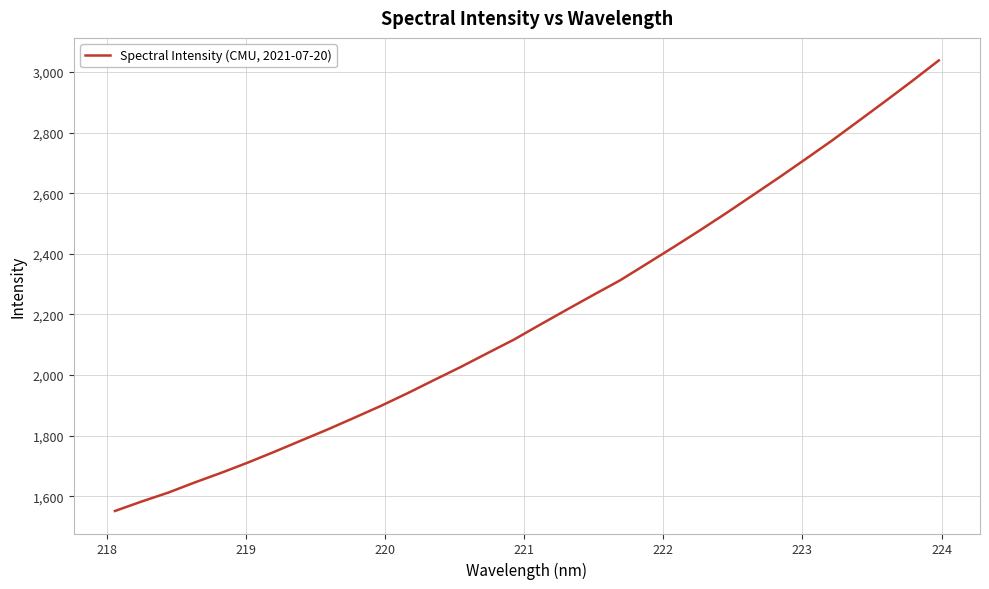

What is the greatest value displayed?

3038.5